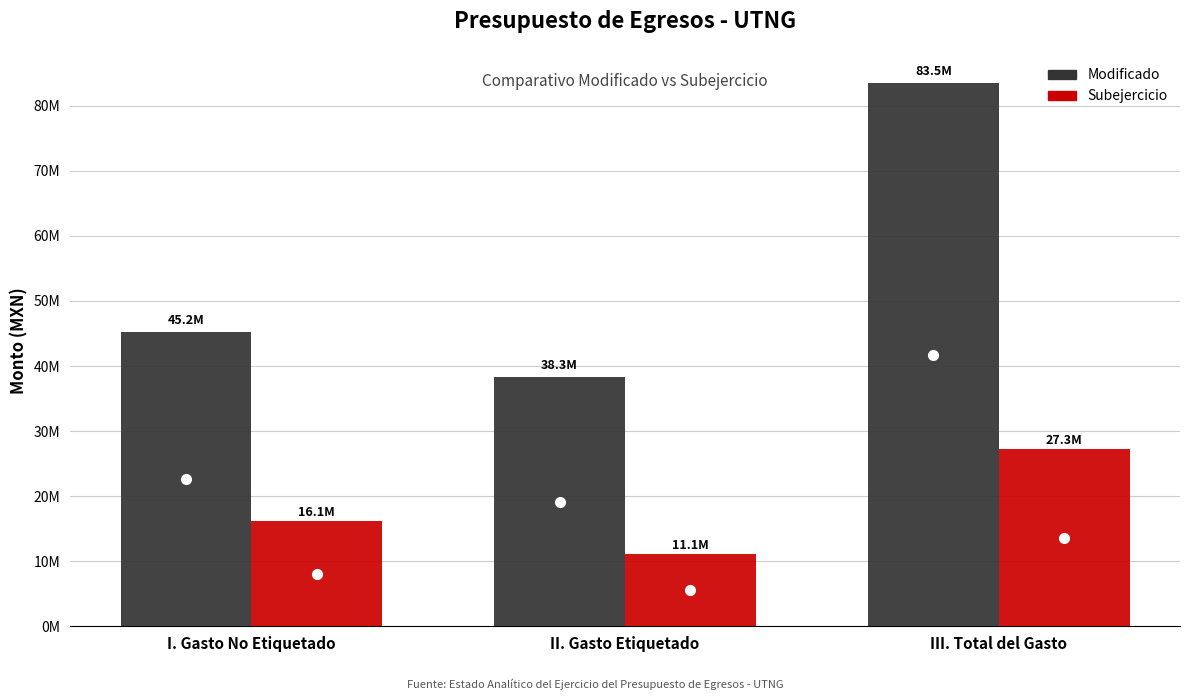

What are all the series names shown in the legend?

Modificado, Subejercicio